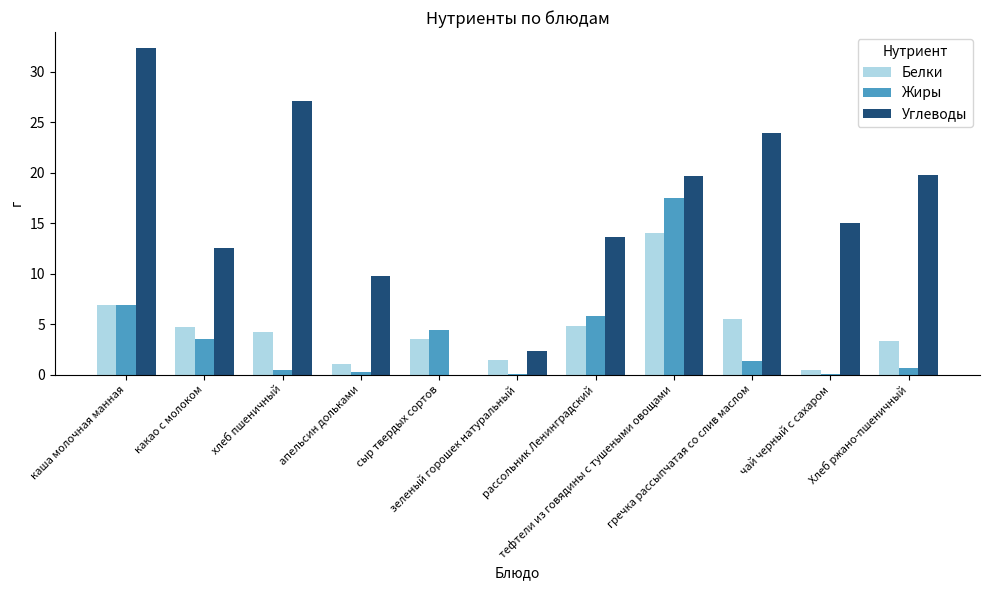

What is the difference between the Углеводы values at сыр твердых сортов and какао с молоком?

12.5